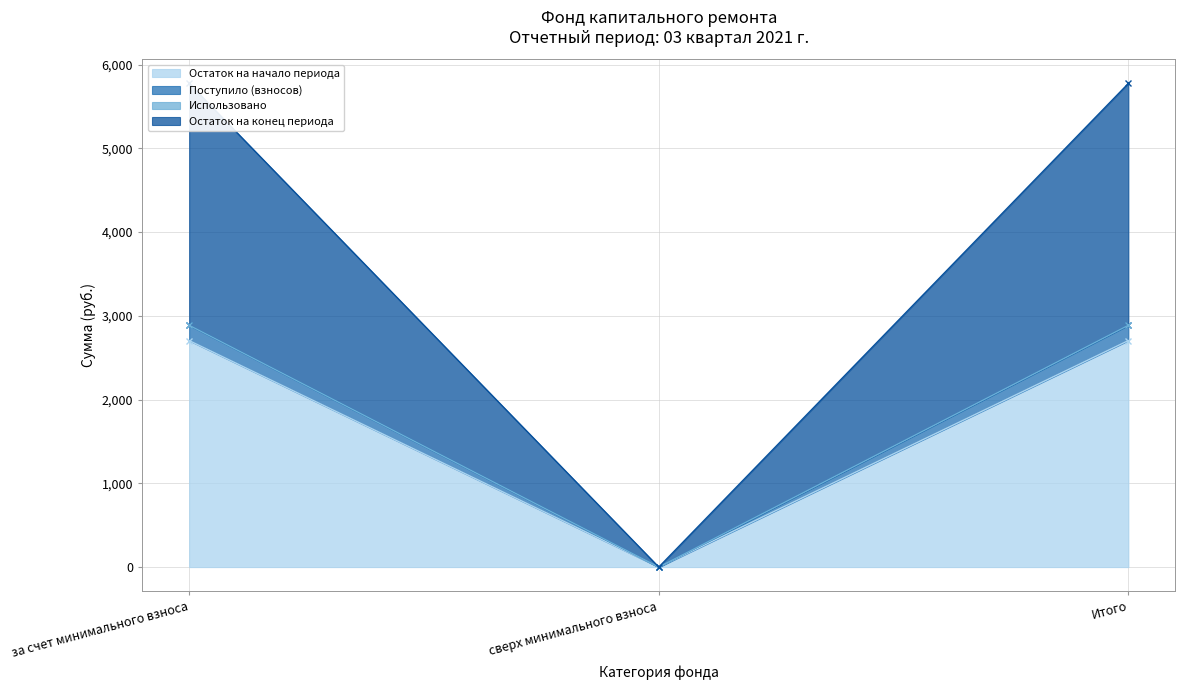

Does the chart have visible grid lines?

Yes